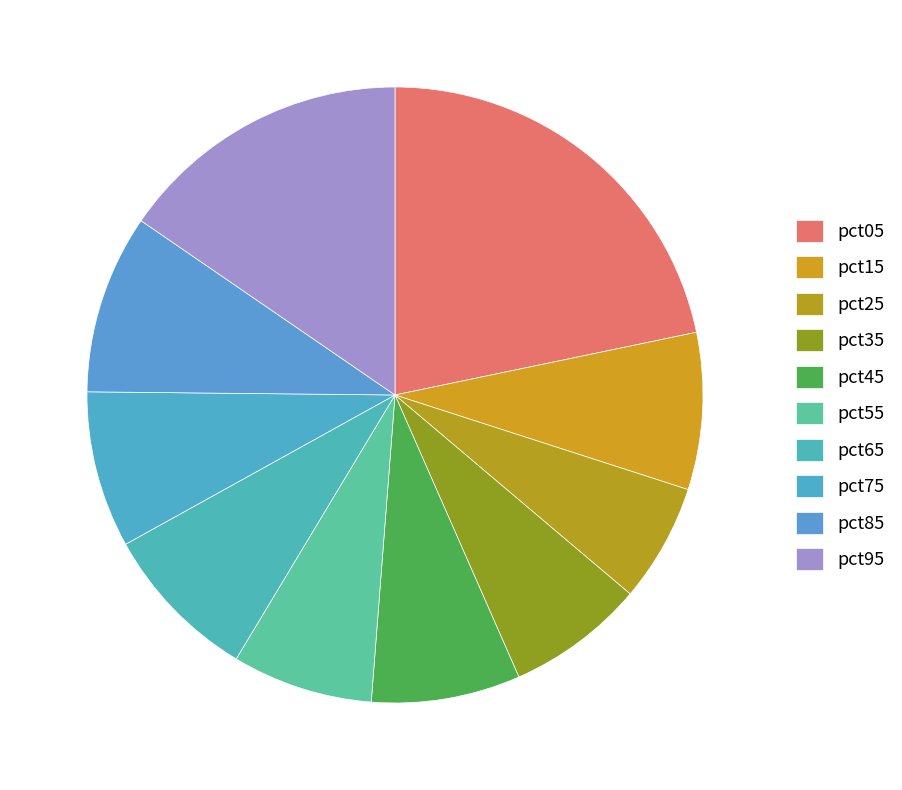

Count the number of slices in the pie.

10